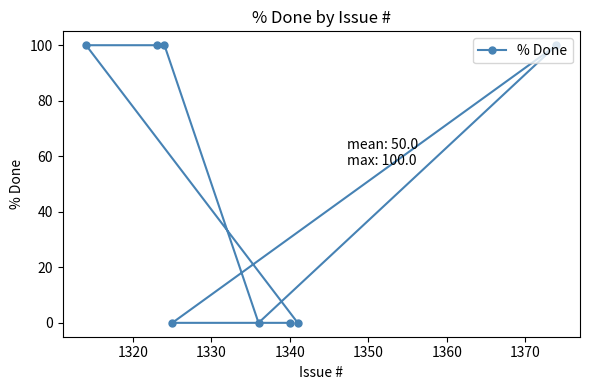

What is the difference between the maximum and minimum values?

100